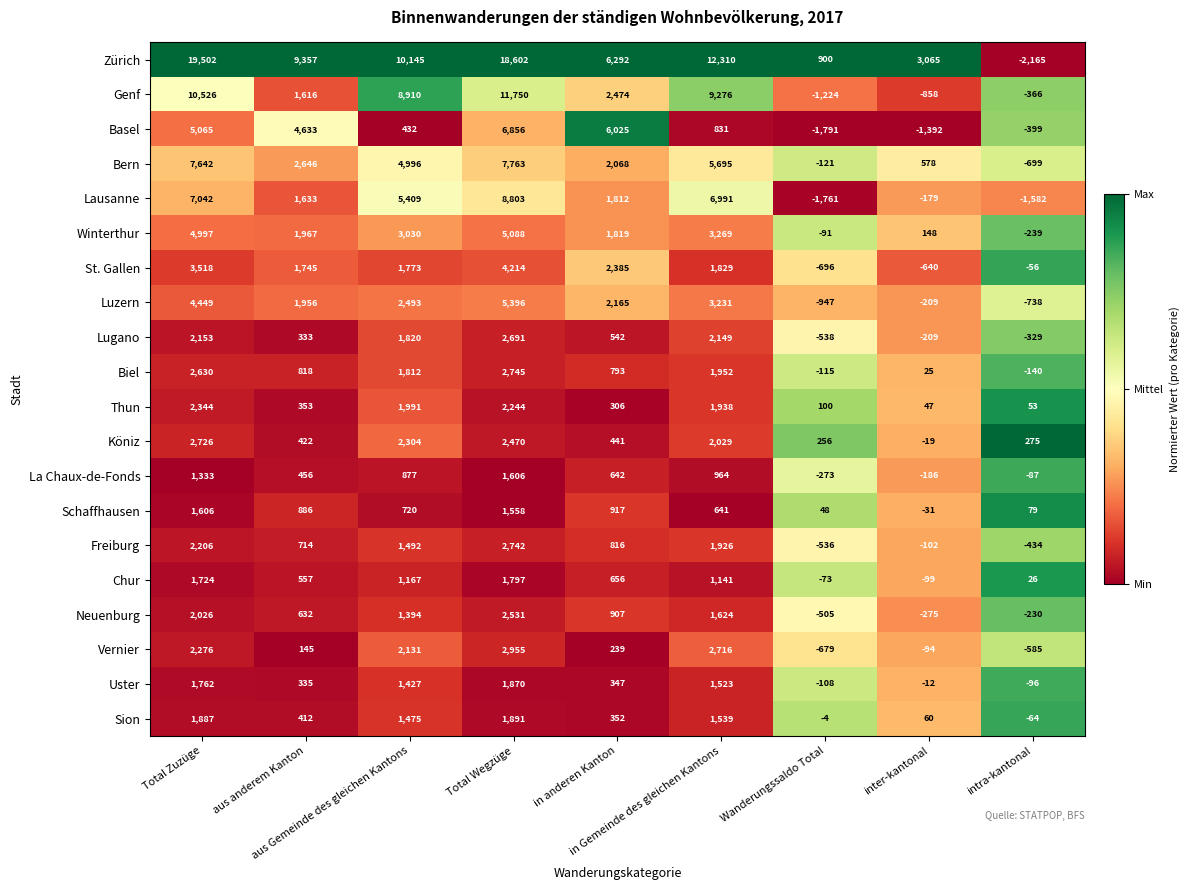

What is the sum of all Thun values?

9376